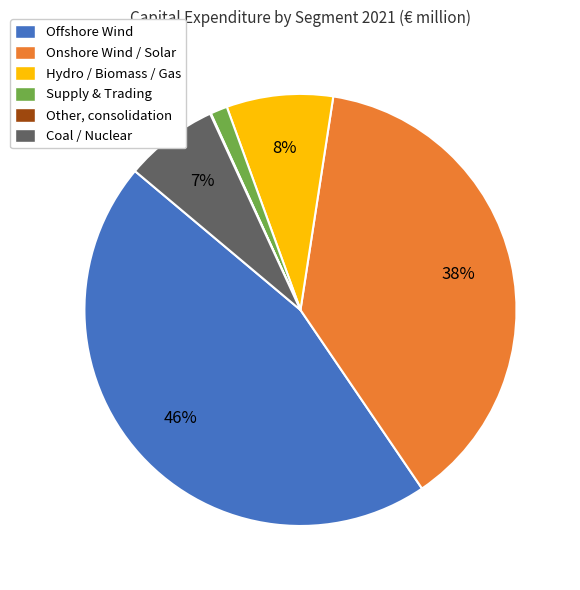

Which category has the biggest portion of the pie?

Offshore Wind